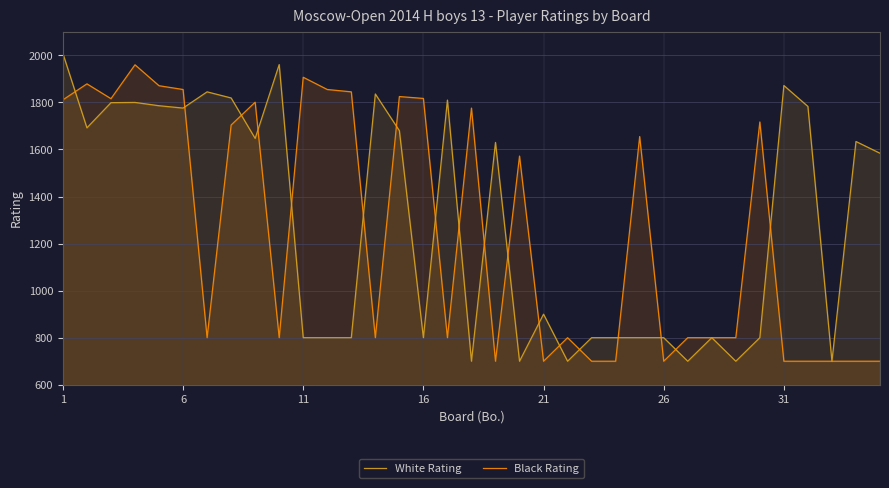

What is the spread (max minus min) of values at 6?

79